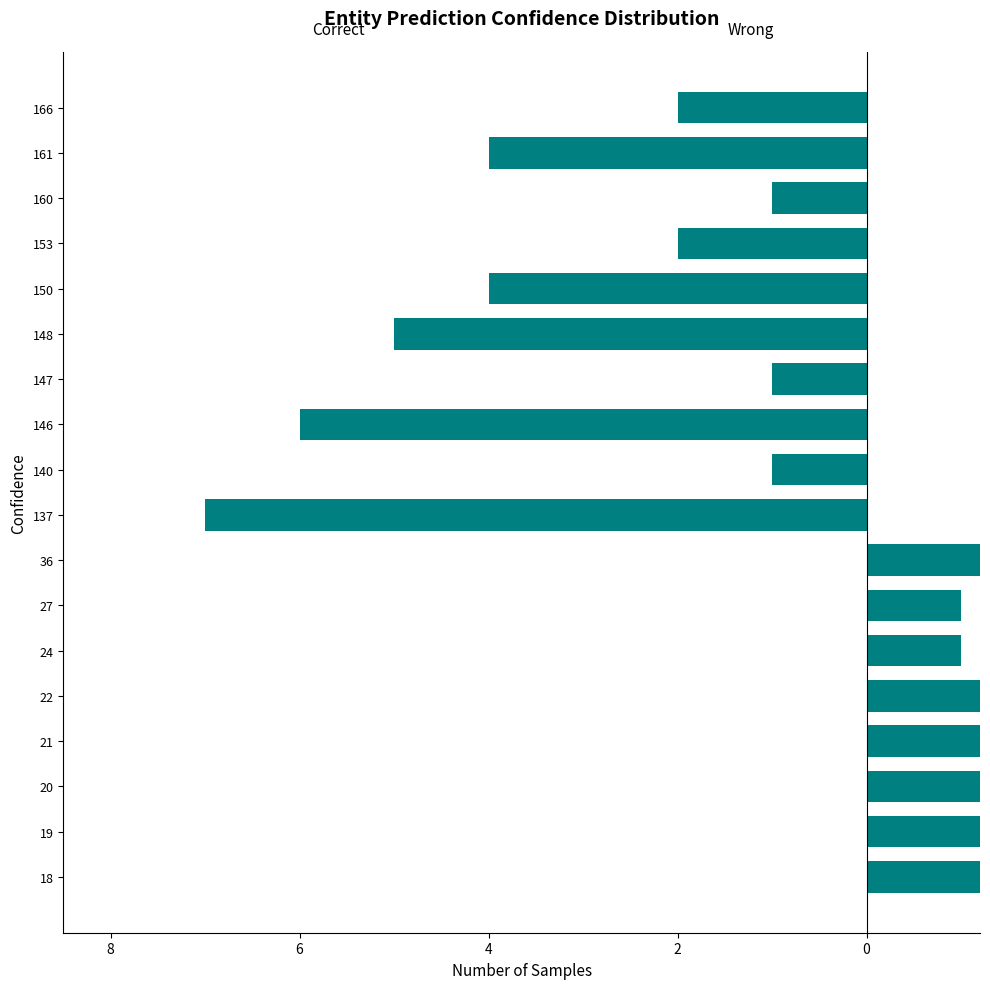

Which series has the widest spread of values?

Correct